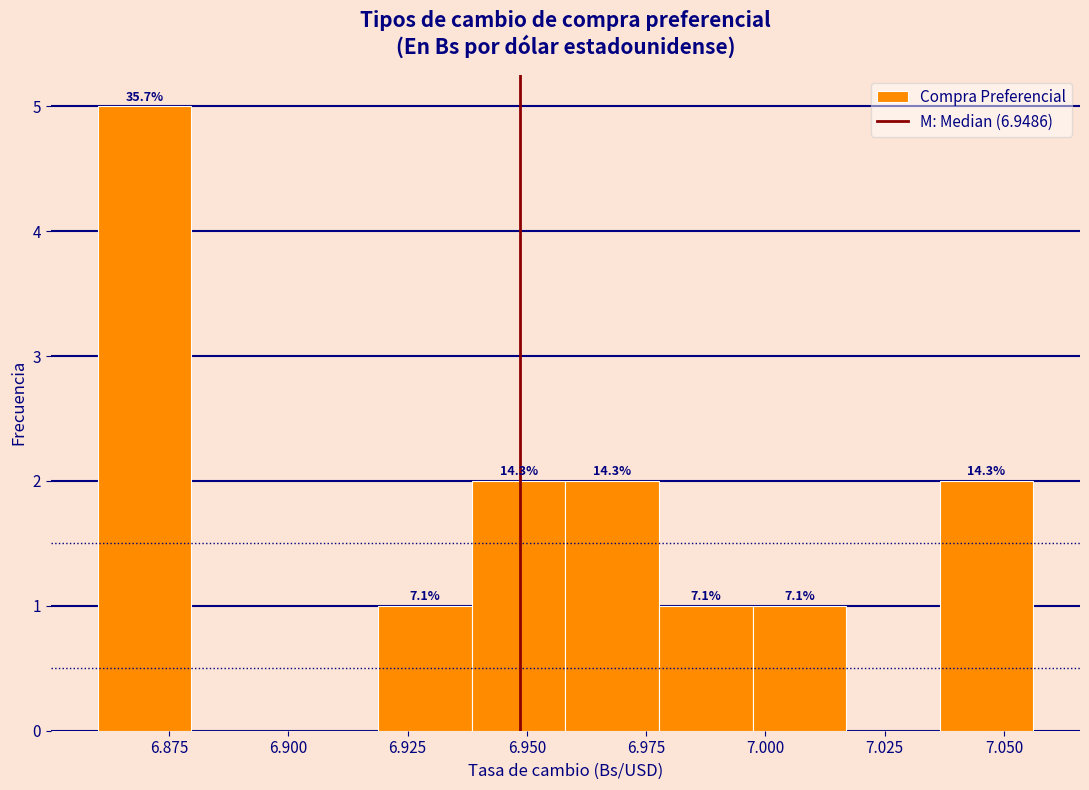

Around what value on the x-axis is the tallest bar? Give the approximate position of its centre, as read against the axis.

6.870